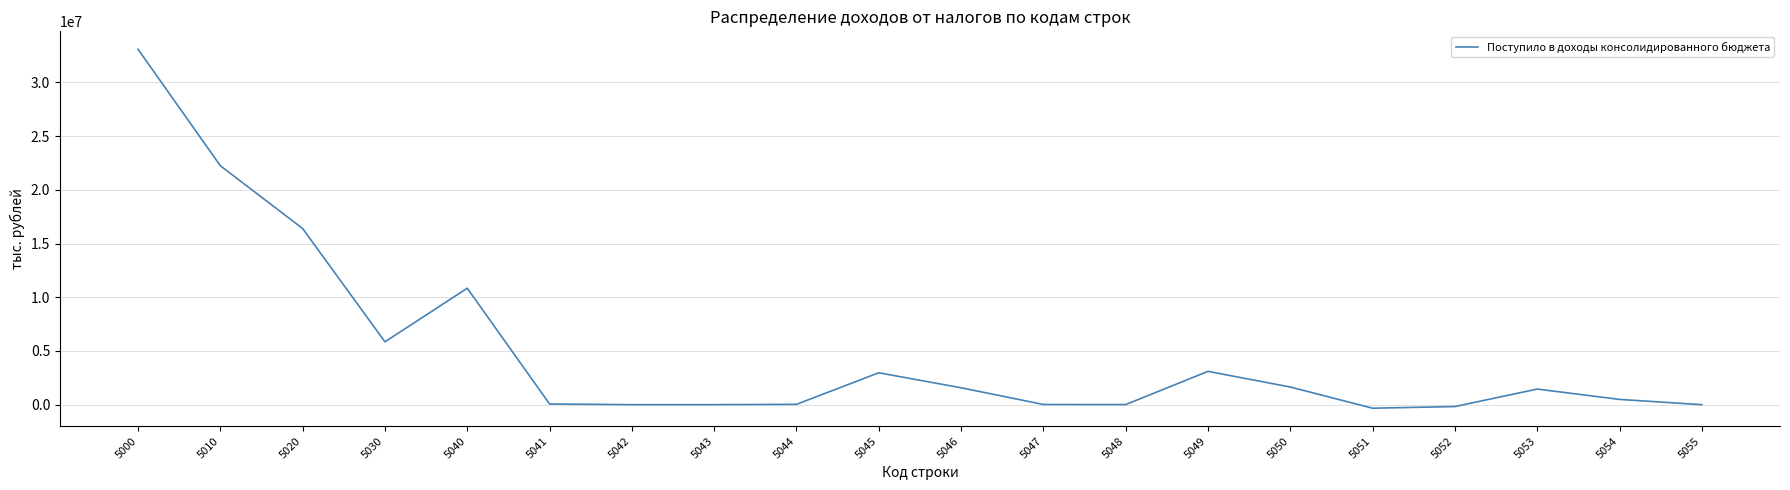

True or false: there are more than 1 points higher than both neighbors.

True